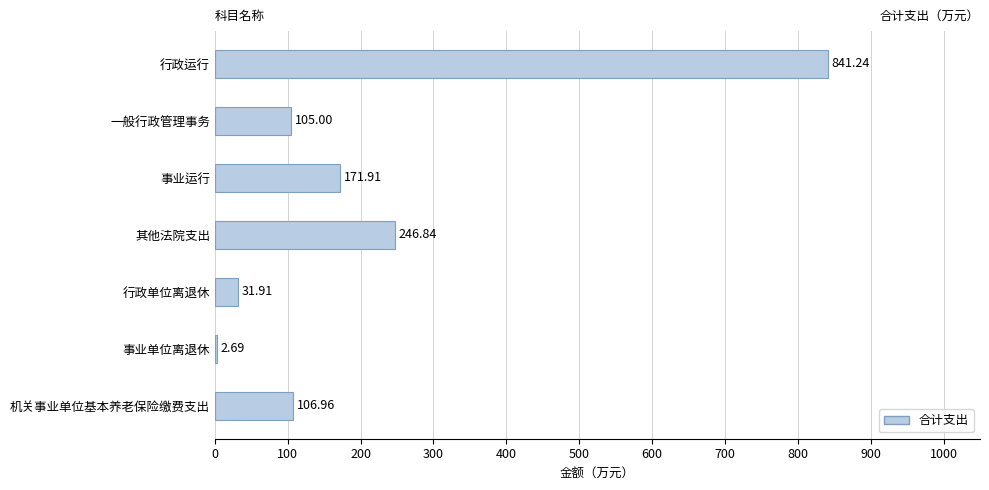

What is the sum of the values at 一般行政管理事务 and 其他法院支出?

351.8